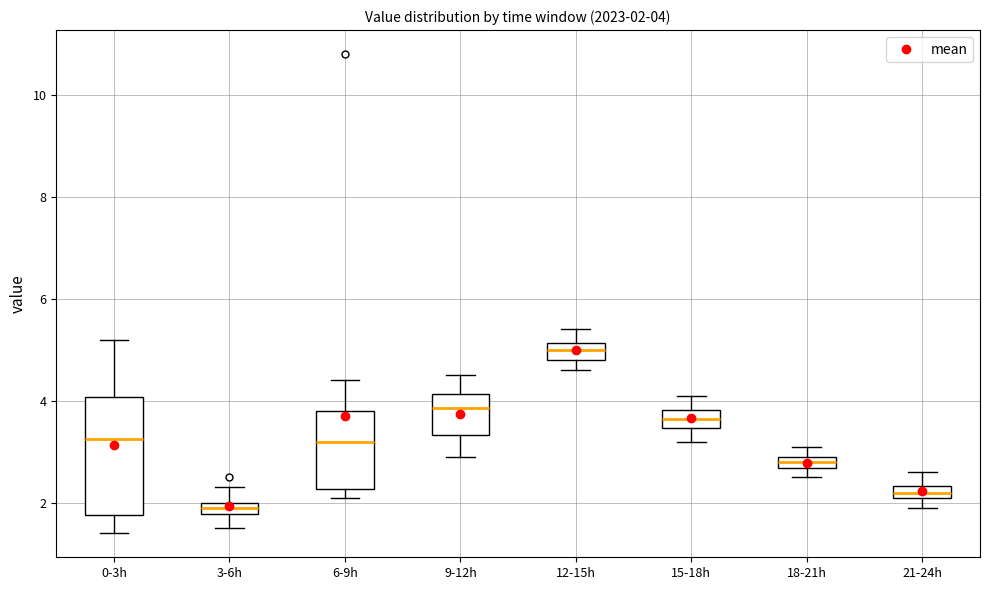

Which box's median line is the lowest?

3-6h